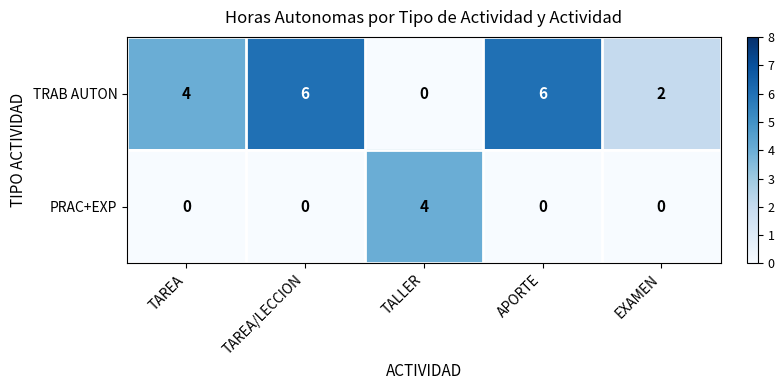

Rank the series by their maximum value, from lowest to highest.

PRAC+EXP, TRAB AUTON